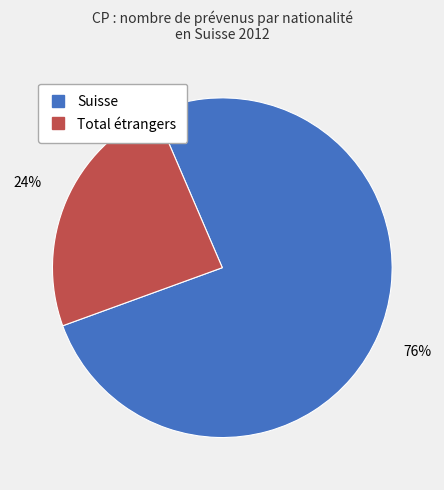

Which slice represents more than half of the pie?

Suisse